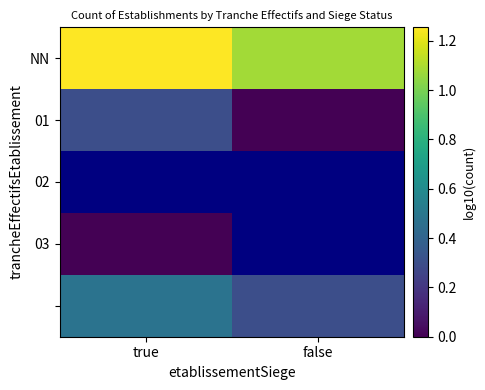

Which label corresponds to the largest value in the chart?

true